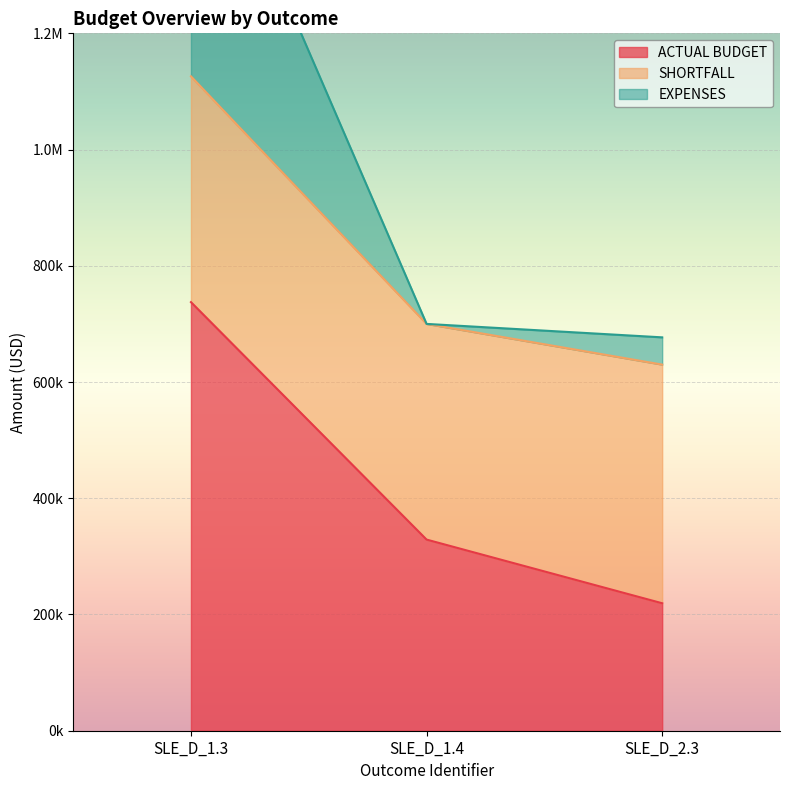

The value of EXPENSES at SLE_D_1.4 is 700002.0. True or false?

True